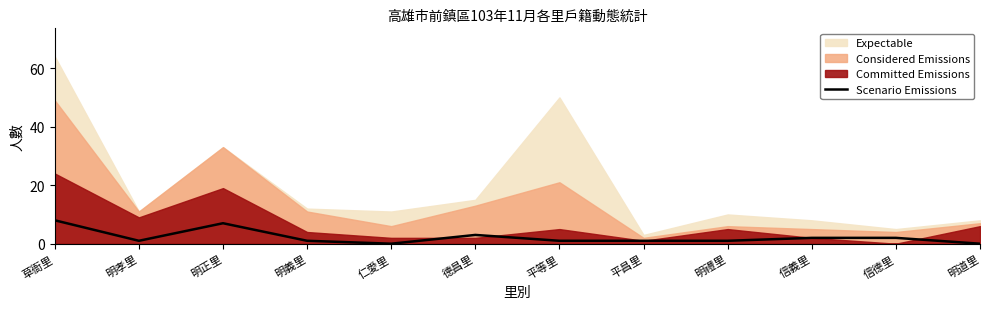

What is the difference between the second highest and minimum values?

7